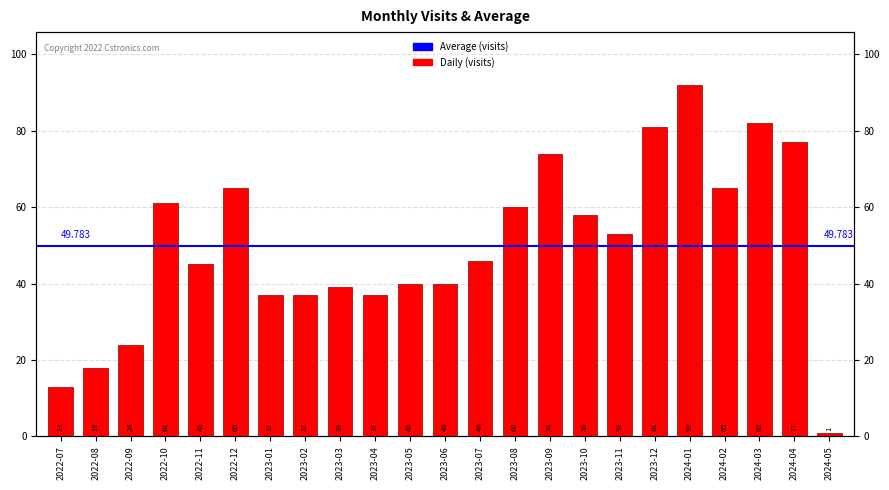

Which category has the highest value across all series?

2024-01